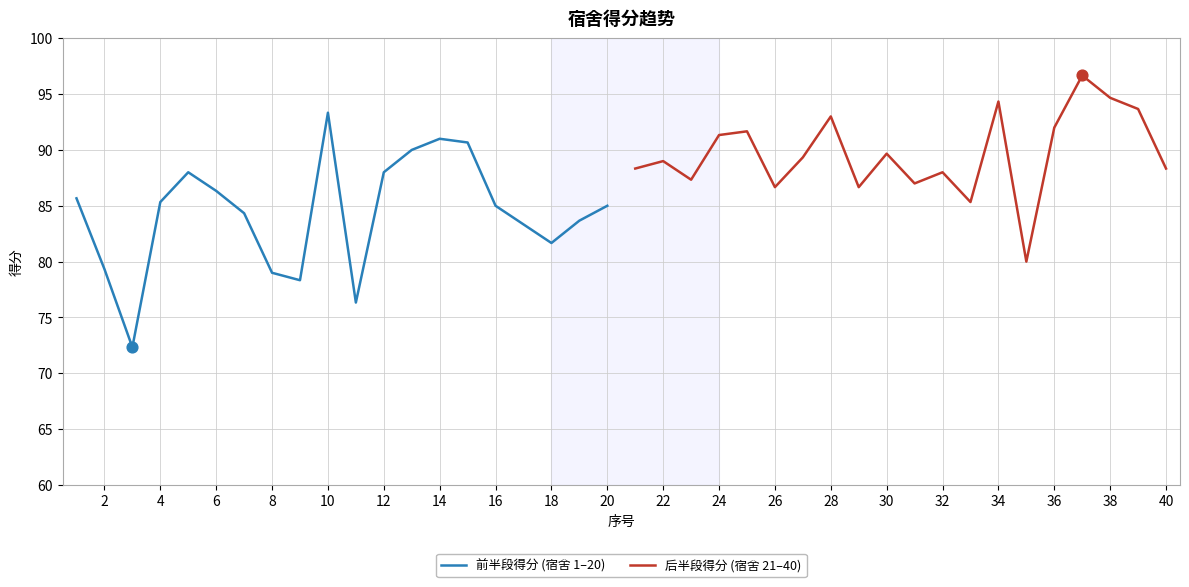

Which series has the largest total across all categories?

后半段得分 (宿舍 21–40)